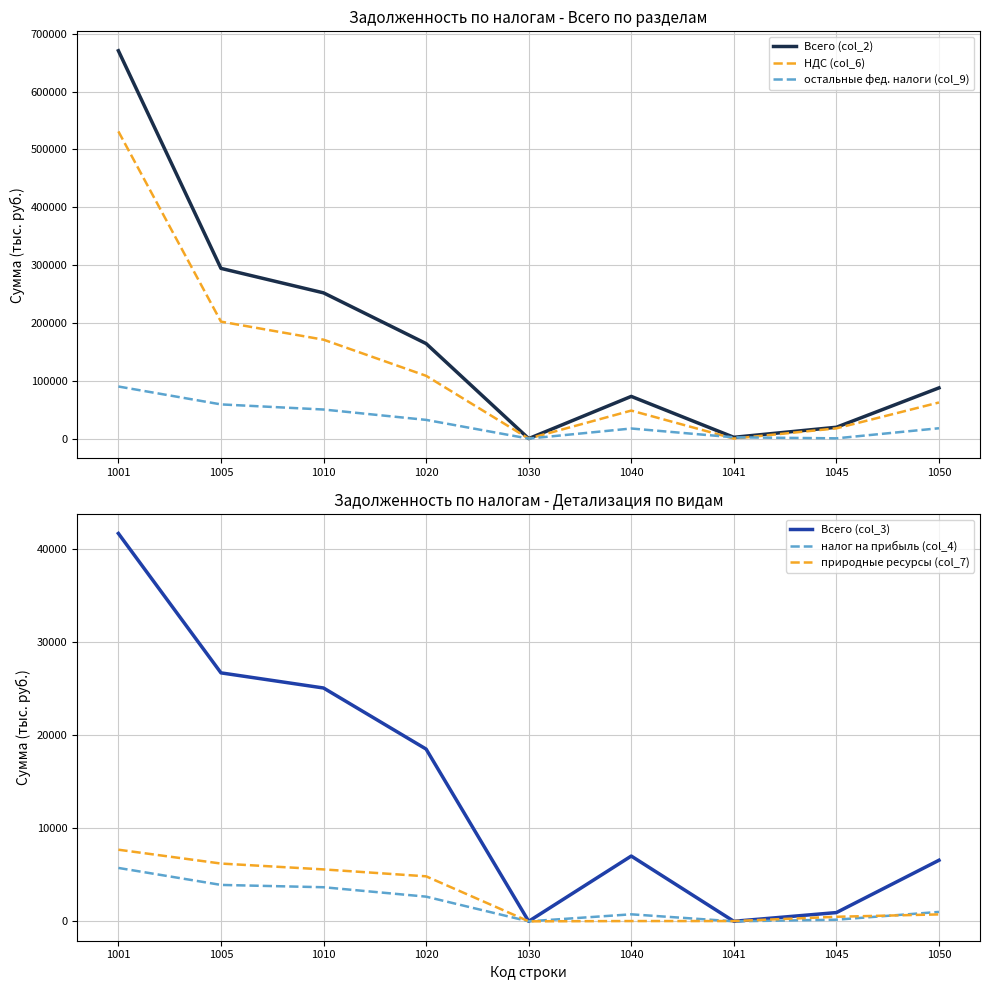

Is this an area chart (filled region under the line)?

No